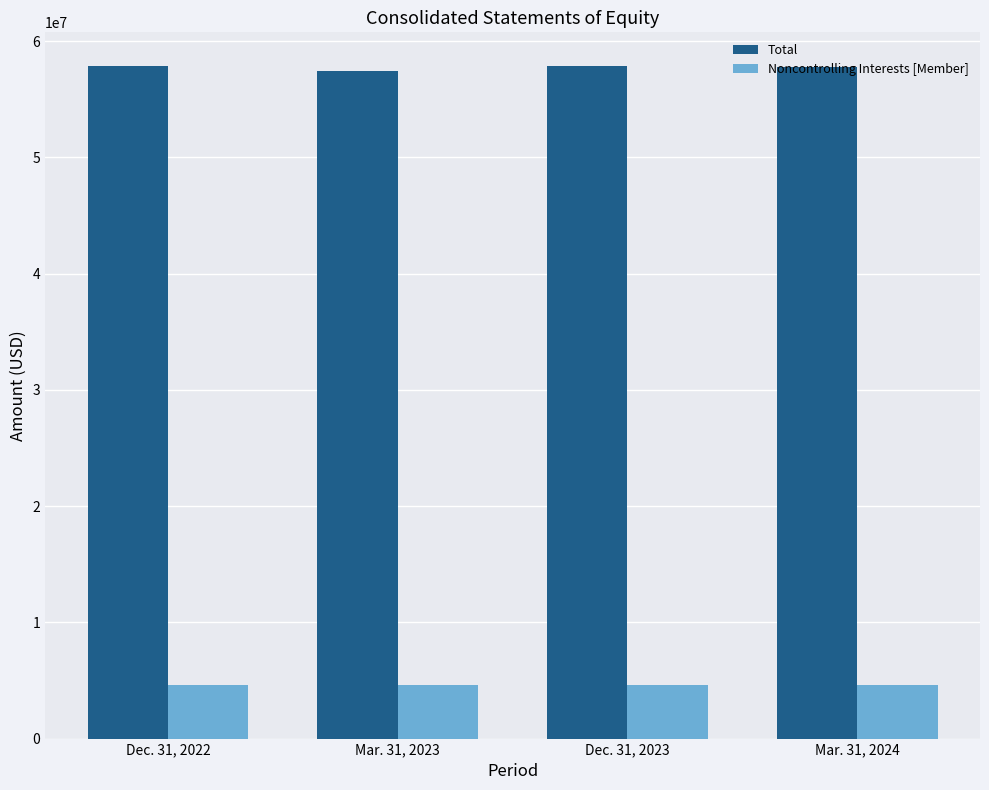

What is the label of the 1st bar from the right?

Mar. 31, 2024